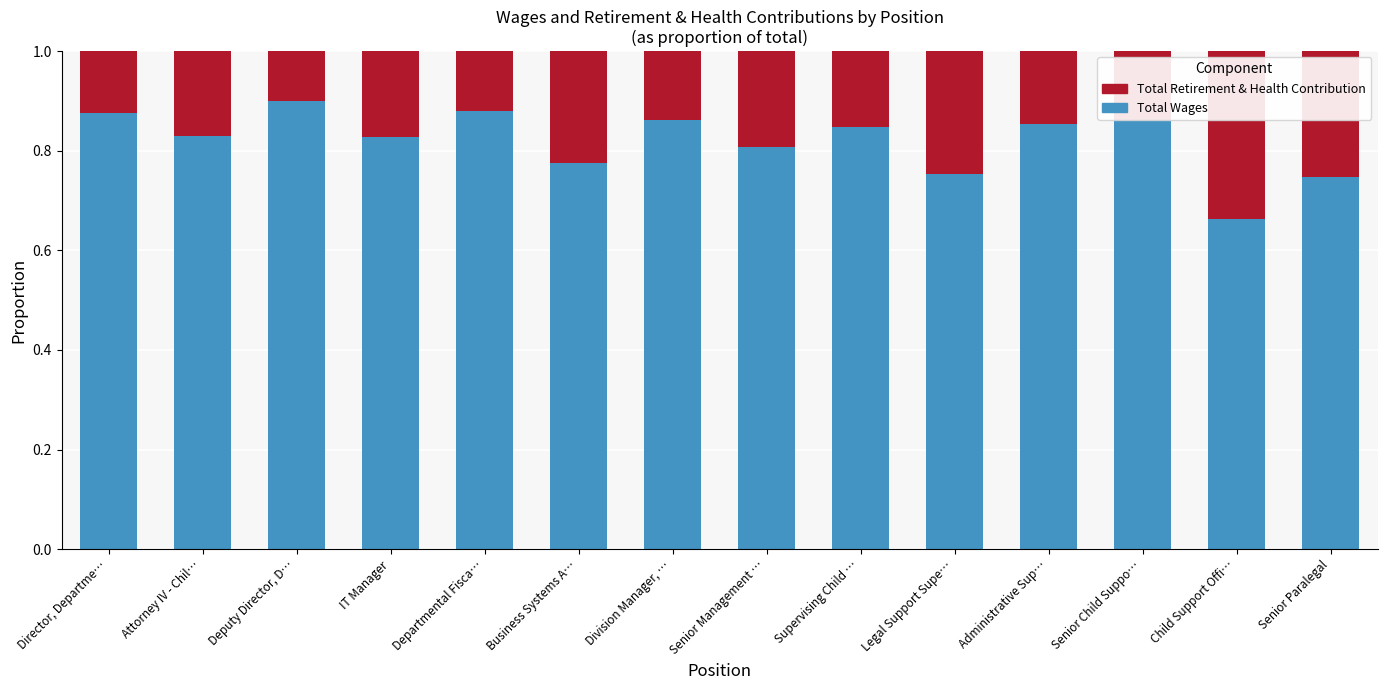

The value of Total Wages at Division Manager, … is 1.4. True or false?

False